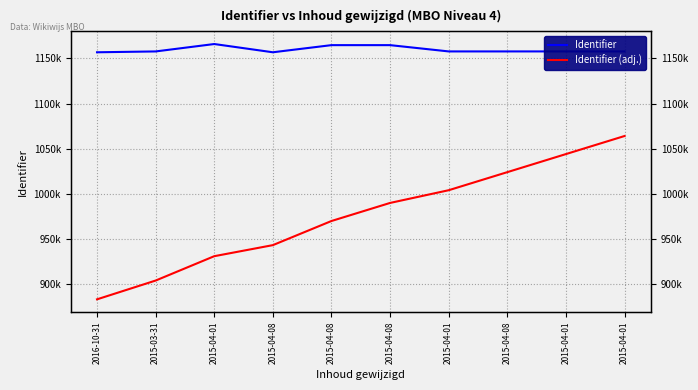

What is the difference between the Identifier (adj.) values at 2015-04-01 and 2015-03-31?

100008.5